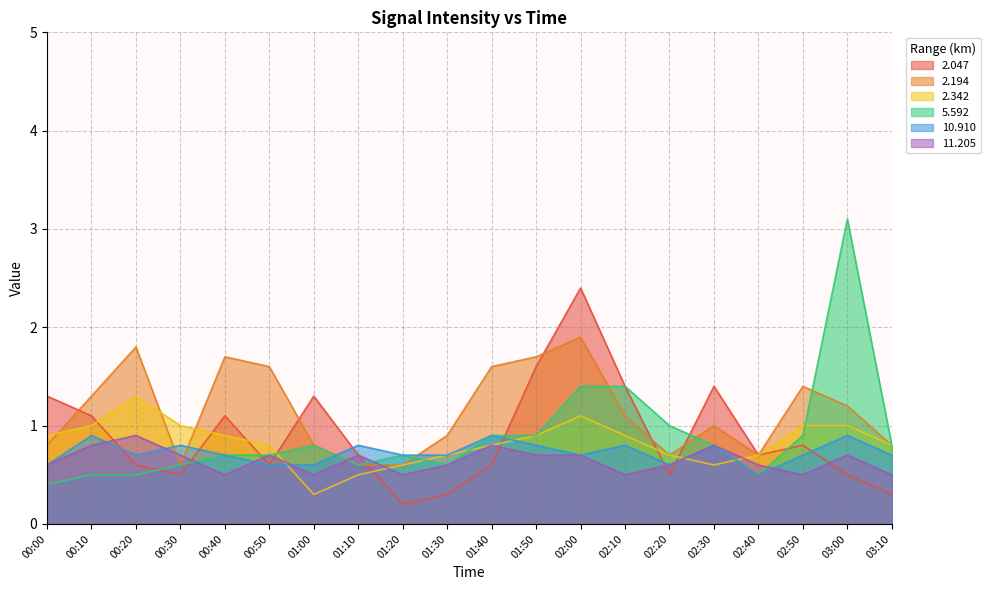

What is the label of the 14th point from the left?

02:10